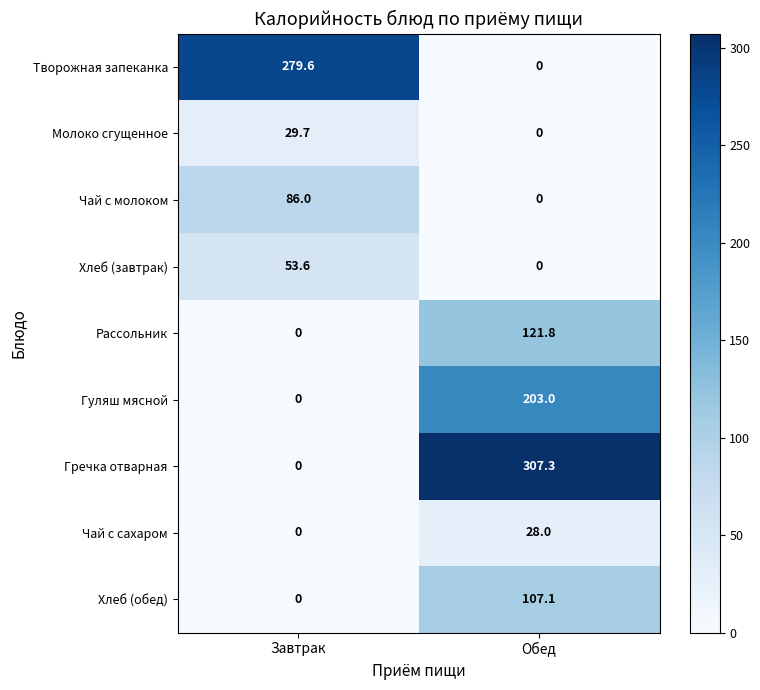

How many series are shown in this chart?

9